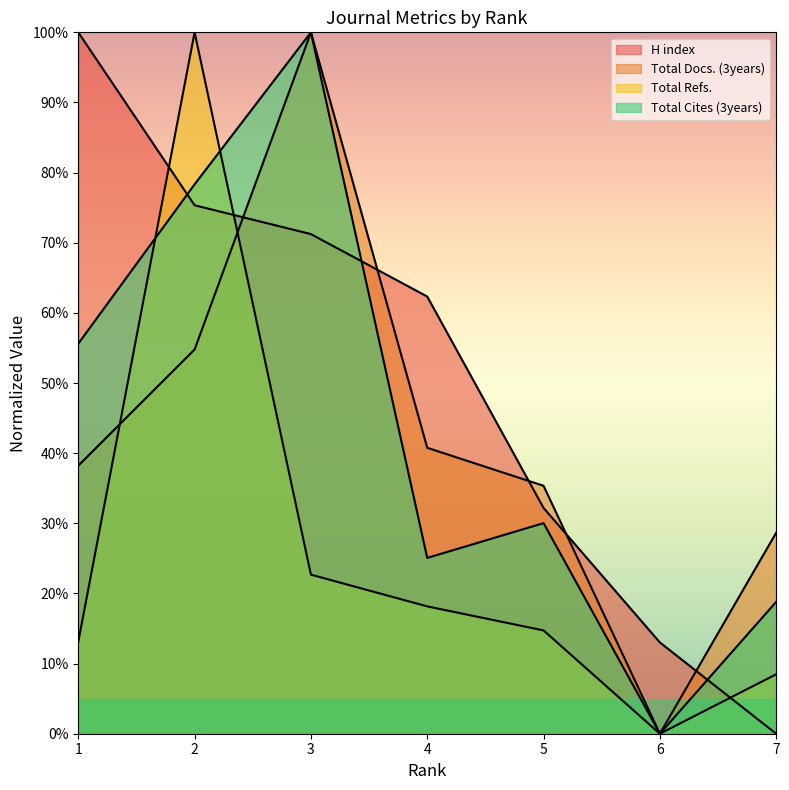

What is the average value of the Total Docs. (3years) series?

42.5